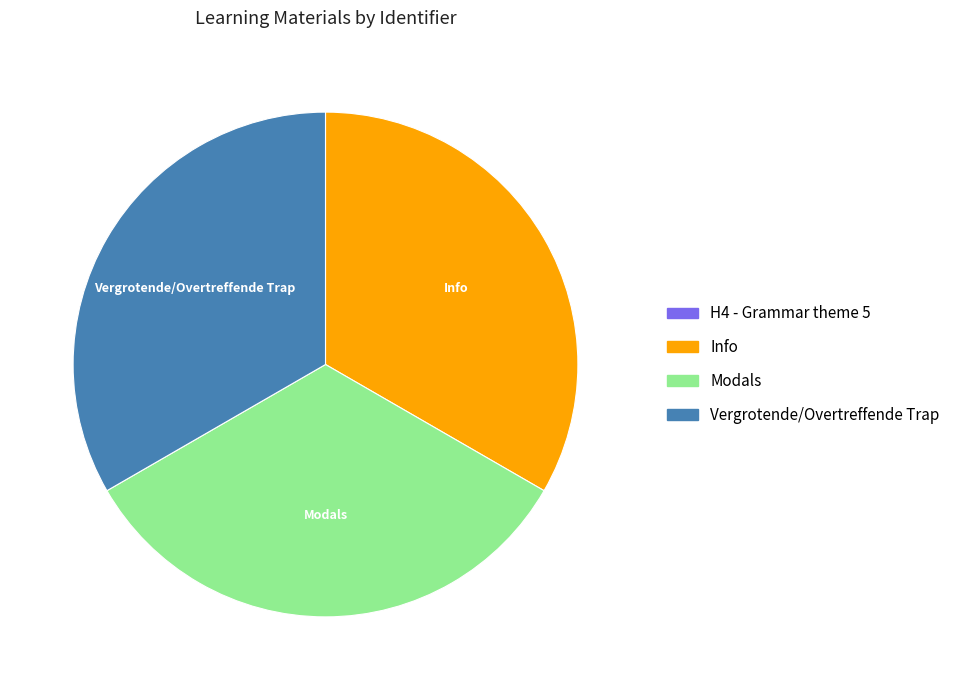

Is there a majority slice in this chart?

No